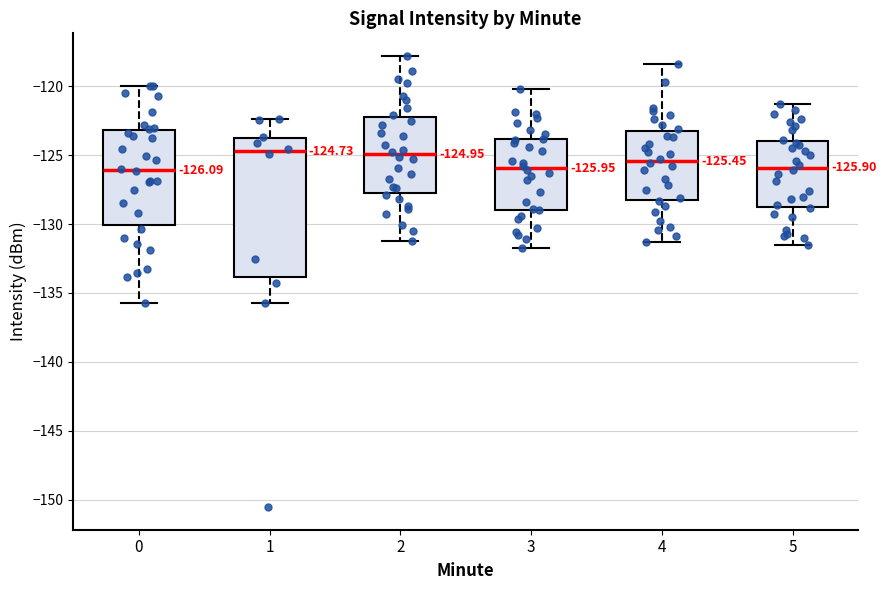

Comparing the boxes themselves (not the whiskers), which one is the tallest?

1